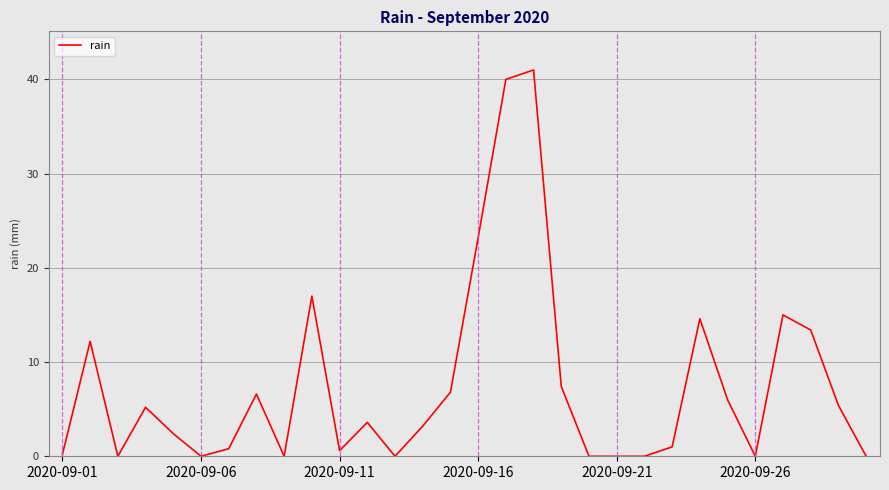

How many distinct data groups are displayed?

1